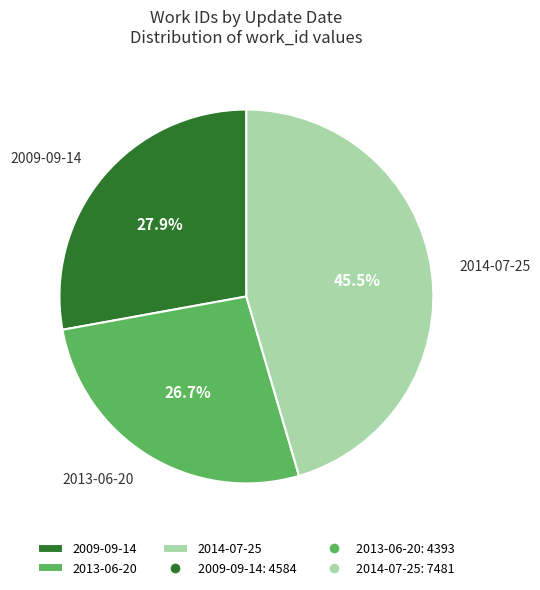

Is the sum of 2013-06-20 and 2009-09-14 greater than half?

Yes